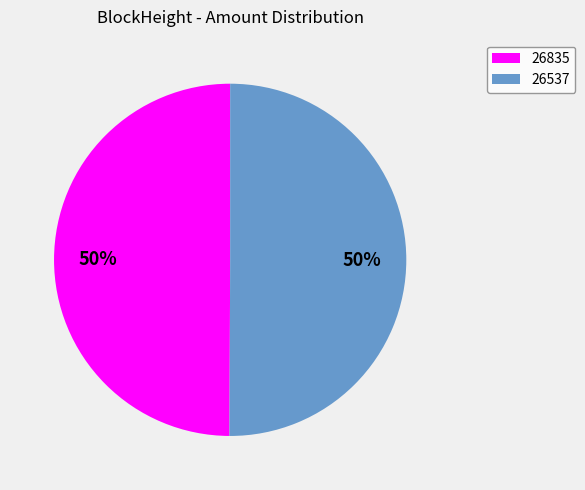

Is the sum of 26537 and 26835 greater than half?

Yes